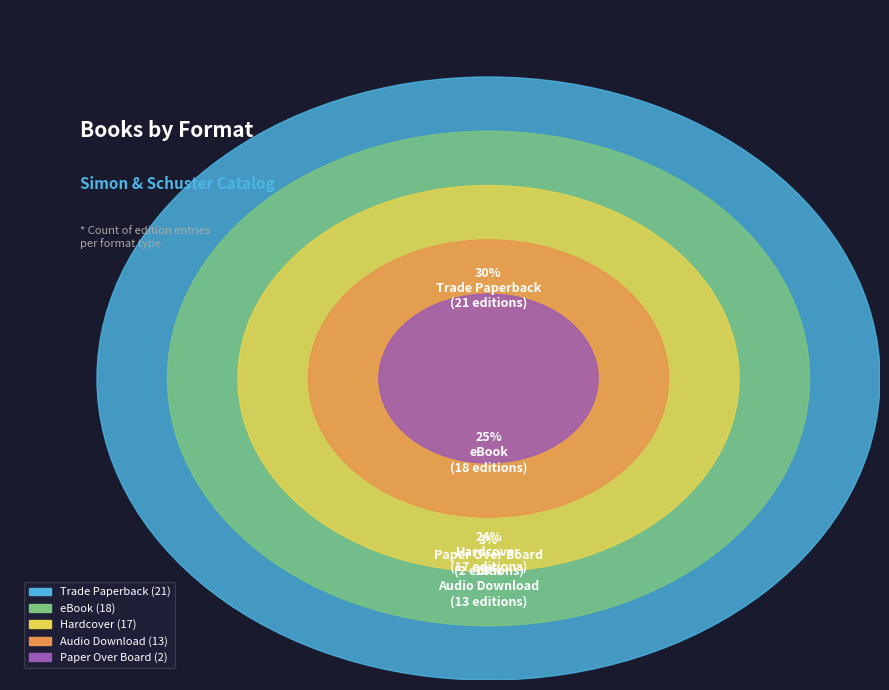

How many slices are in this pie chart?

5